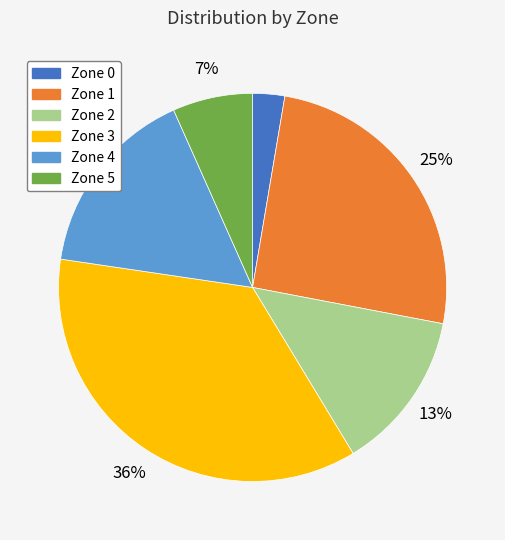

Is there any slice that represents more than half of the pie?

No